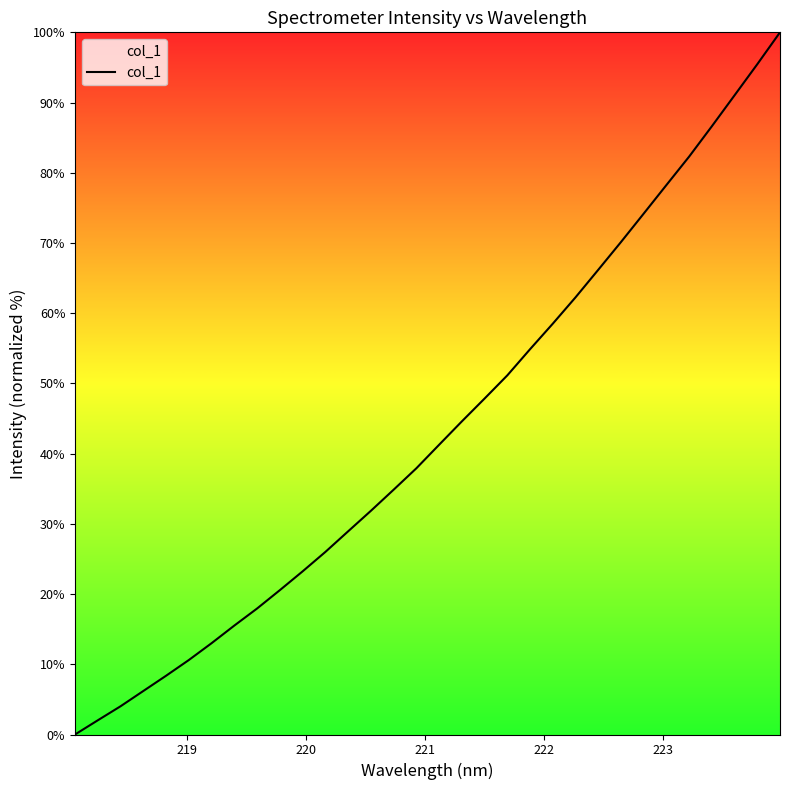

What is the difference between the maximum and minimum values?

100.0